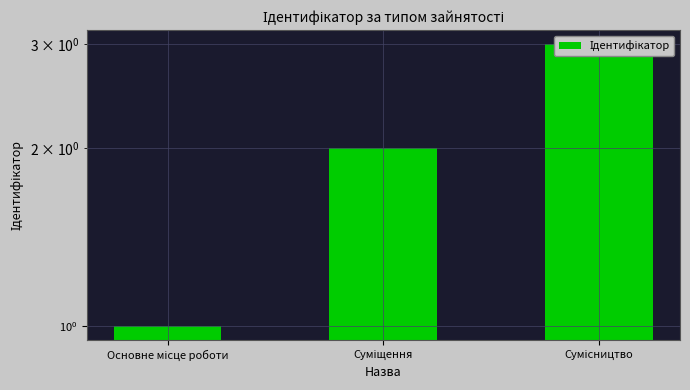

Approximately how many times larger is the value at Сумісництво compared to Основне місце роботи?

3.0